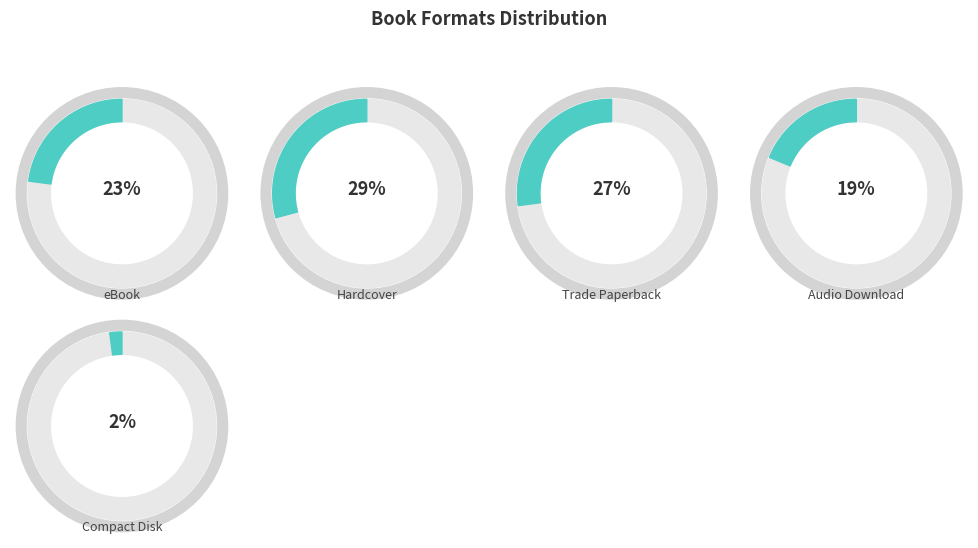

Count the number of slices in the pie.

5